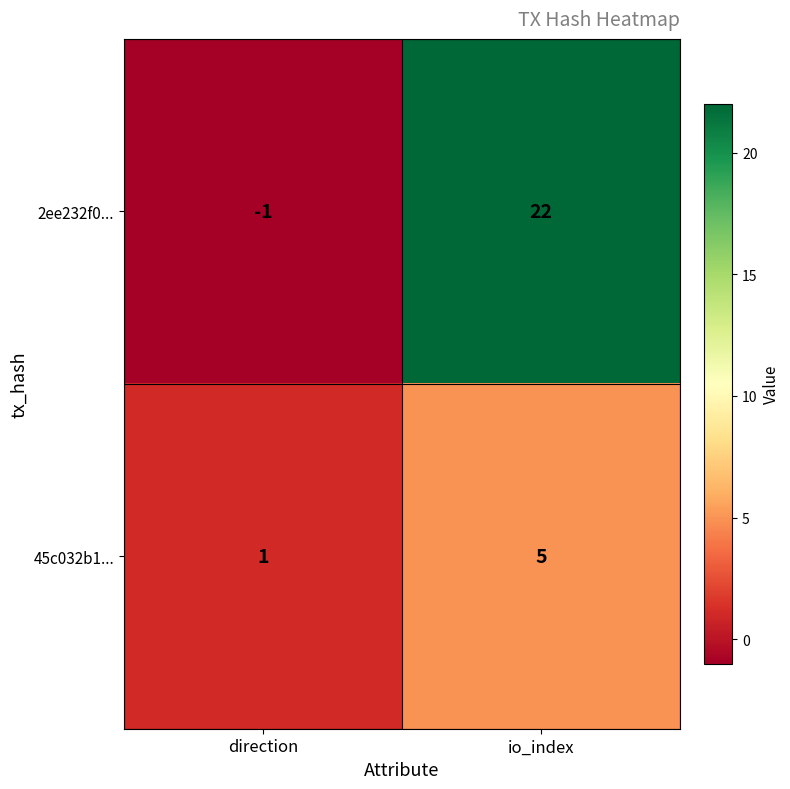

Which series has the widest spread of values?

2ee232f0...